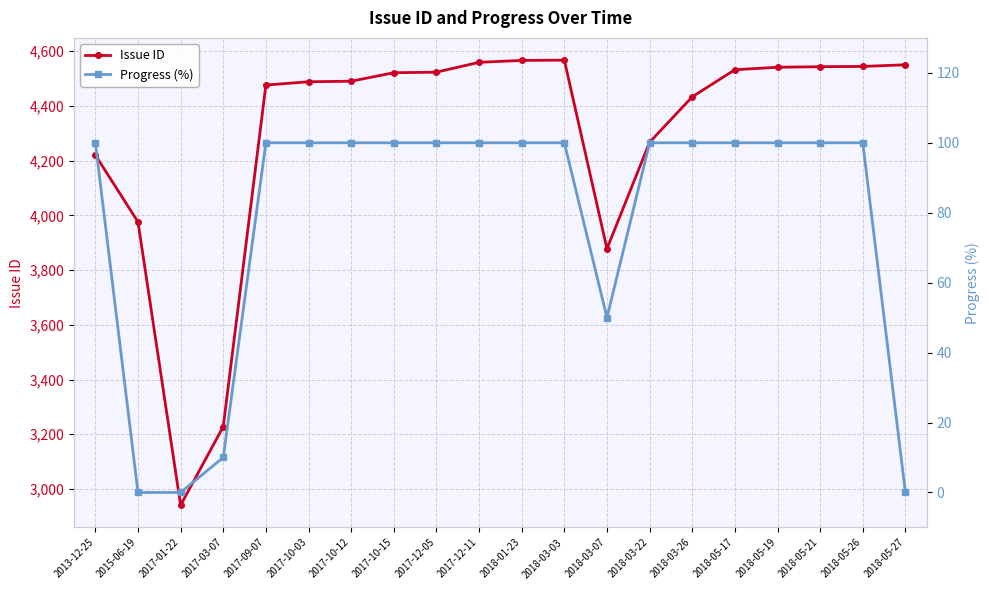

How many values in the Progress (%) series are below 100?

5